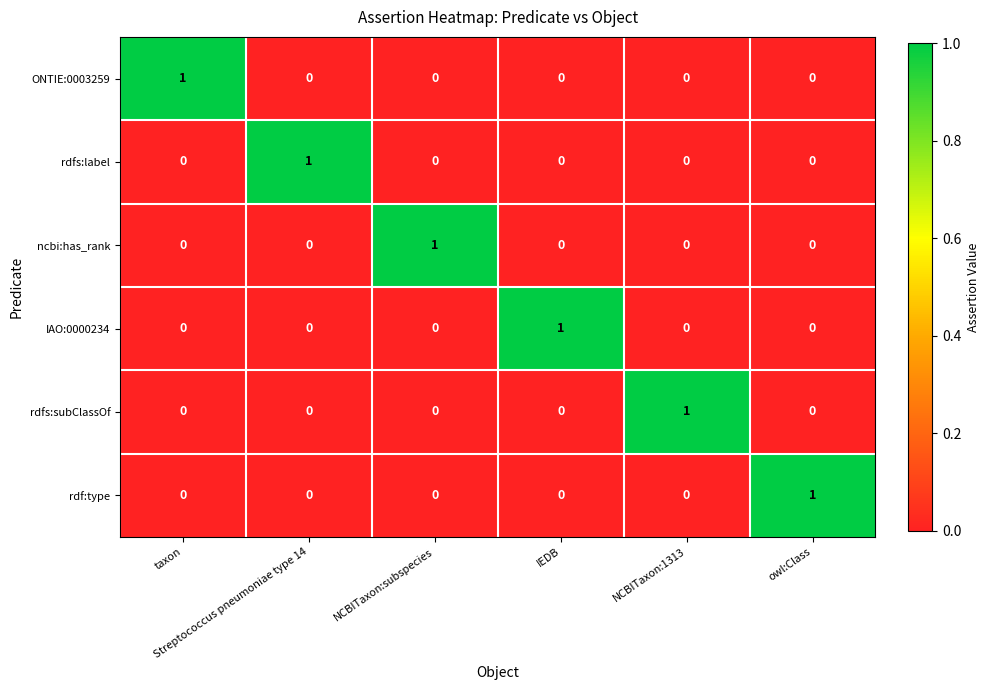

Count the IAO:0000234 values in the range 0 to 1.

6